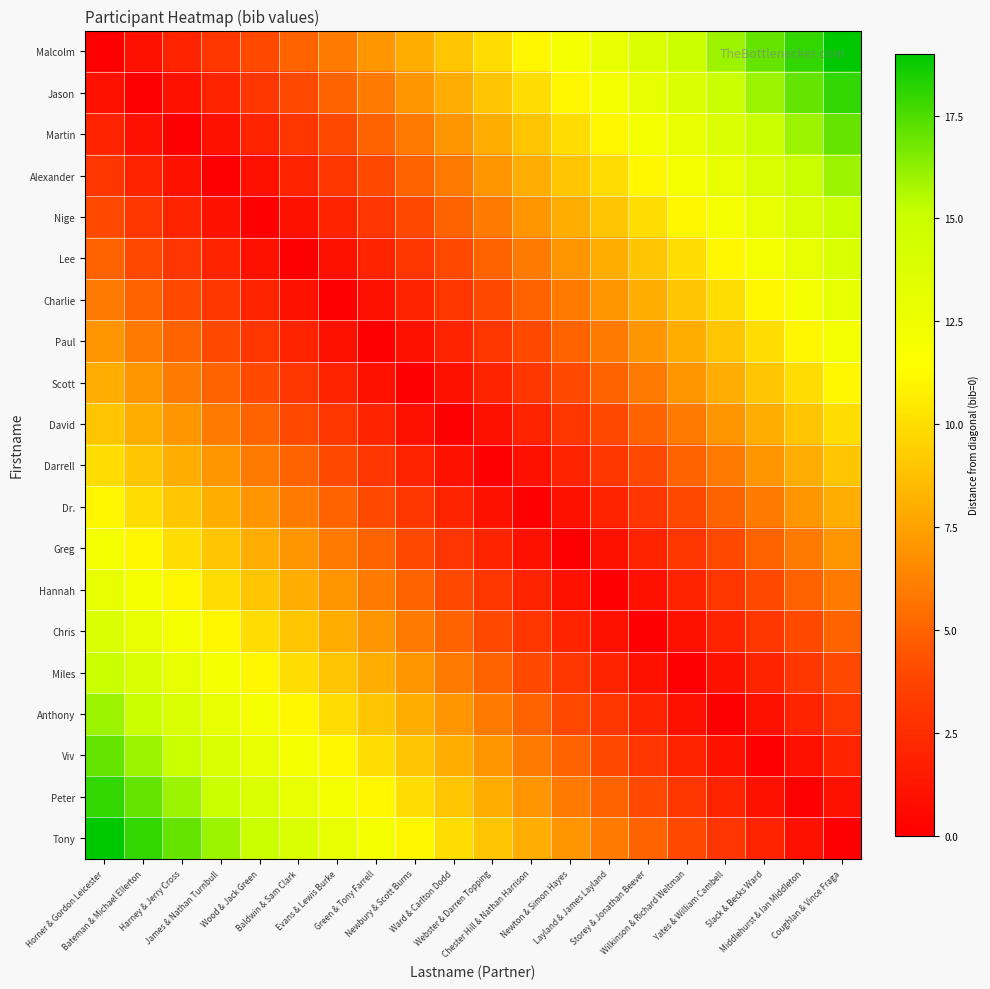

Reading left to right, extract all data points from this chart.

Malcolm: Horner & Gordon Leicester=0	Bateman & Michael Ellerton=1	Harney & Jerry Cross=2	James & Nathan Turnbull=3	Wood & Jack Green=4	Baldwin & Sam Clark=5	Evans & Lewis Burke=6	Green & Tony Farrell=7	Newbury & Scott Burns=8	Ward & Carlton Dodd=9	Webster & Darren Topping=10	Chester Hill & Nathan Harrison=11	Newton & Simon Hayes=12	Layland & James Layland=13	Storey & Jonathan Beever=14	Wilkinson & Richard Weltman=15	Yates & William Cambell=16	Slack & Becks Ward=17	Middlehurst & Ian Middleton=18	Coughlan & Vince Fraga=19
Jason: Horner & Gordon Leicester=1	Bateman & Michael Ellerton=0	Harney & Jerry Cross=1	James & Nathan Turnbull=2	Wood & Jack Green=3	Baldwin & Sam Clark=4	Evans & Lewis Burke=5	Green & Tony Farrell=6	Newbury & Scott Burns=7	Ward & Carlton Dodd=8	Webster & Darren Topping=9	Chester Hill & Nathan Harrison=10	Newton & Simon Hayes=11	Layland & James Layland=12	Storey & Jonathan Beever=13	Wilkinson & Richard Weltman=14	Yates & William Cambell=15	Slack & Becks Ward=16	Middlehurst & Ian Middleton=17	Coughlan & Vince Fraga=18
Martin: Horner & Gordon Leicester=2	Bateman & Michael Ellerton=1	Harney & Jerry Cross=0	James & Nathan Turnbull=1	Wood & Jack Green=2	Baldwin & Sam Clark=3	Evans & Lewis Burke=4	Green & Tony Farrell=5	Newbury & Scott Burns=6	Ward & Carlton Dodd=7	Webster & Darren Topping=8	Chester Hill & Nathan Harrison=9	Newton & Simon Hayes=10	Layland & James Layland=11	Storey & Jonathan Beever=12	Wilkinson & Richard Weltman=13	Yates & William Cambell=14	Slack & Becks Ward=15	Middlehurst & Ian Middleton=16	Coughlan & Vince Fraga=17
Alexander: Horner & Gordon Leicester=3	Bateman & Michael Ellerton=2	Harney & Jerry Cross=1	James & Nathan Turnbull=0	Wood & Jack Green=1	Baldwin & Sam Clark=2	Evans & Lewis Burke=3	Green & Tony Farrell=4	Newbury & Scott Burns=5	Ward & Carlton Dodd=6	Webster & Darren Topping=7	Chester Hill & Nathan Harrison=8	Newton & Simon Hayes=9	Layland & James Layland=10	Storey & Jonathan Beever=11	Wilkinson & Richard Weltman=12	Yates & William Cambell=13	Slack & Becks Ward=14	Middlehurst & Ian Middleton=15	Coughlan & Vince Fraga=16
Nige: Horner & Gordon Leicester=4	Bateman & Michael Ellerton=3	Harney & Jerry Cross=2	James & Nathan Turnbull=1	Wood & Jack Green=0	Baldwin & Sam Clark=1	Evans & Lewis Burke=2	Green & Tony Farrell=3	Newbury & Scott Burns=4	Ward & Carlton Dodd=5	Webster & Darren Topping=6	Chester Hill & Nathan Harrison=7	Newton & Simon Hayes=8	Layland & James Layland=9	Storey & Jonathan Beever=10	Wilkinson & Richard Weltman=11	Yates & William Cambell=12	Slack & Becks Ward=13	Middlehurst & Ian Middleton=14	Coughlan & Vince Fraga=15
Lee: Horner & Gordon Leicester=5	Bateman & Michael Ellerton=4	Harney & Jerry Cross=3	James & Nathan Turnbull=2	Wood & Jack Green=1	Baldwin & Sam Clark=0	Evans & Lewis Burke=1	Green & Tony Farrell=2	Newbury & Scott Burns=3	Ward & Carlton Dodd=4	Webster & Darren Topping=5	Chester Hill & Nathan Harrison=6	Newton & Simon Hayes=7	Layland & James Layland=8	Storey & Jonathan Beever=9	Wilkinson & Richard Weltman=10	Yates & William Cambell=11	Slack & Becks Ward=12	Middlehurst & Ian Middleton=13	Coughlan & Vince Fraga=14
Charlie: Horner & Gordon Leicester=6	Bateman & Michael Ellerton=5	Harney & Jerry Cross=4	James & Nathan Turnbull=3	Wood & Jack Green=2	Baldwin & Sam Clark=1	Evans & Lewis Burke=0	Green & Tony Farrell=1	Newbury & Scott Burns=2	Ward & Carlton Dodd=3	Webster & Darren Topping=4	Chester Hill & Nathan Harrison=5	Newton & Simon Hayes=6	Layland & James Layland=7	Storey & Jonathan Beever=8	Wilkinson & Richard Weltman=9	Yates & William Cambell=10	Slack & Becks Ward=11	Middlehurst & Ian Middleton=12	Coughlan & Vince Fraga=13
Paul: Horner & Gordon Leicester=7	Bateman & Michael Ellerton=6	Harney & Jerry Cross=5	James & Nathan Turnbull=4	Wood & Jack Green=3	Baldwin & Sam Clark=2	Evans & Lewis Burke=1	Green & Tony Farrell=0	Newbury & Scott Burns=1	Ward & Carlton Dodd=2	Webster & Darren Topping=3	Chester Hill & Nathan Harrison=4	Newton & Simon Hayes=5	Layland & James Layland=6	Storey & Jonathan Beever=7	Wilkinson & Richard Weltman=8	Yates & William Cambell=9	Slack & Becks Ward=10	Middlehurst & Ian Middleton=11	Coughlan & Vince Fraga=12
Scott: Horner & Gordon Leicester=8	Bateman & Michael Ellerton=7	Harney & Jerry Cross=6	James & Nathan Turnbull=5	Wood & Jack Green=4	Baldwin & Sam Clark=3	Evans & Lewis Burke=2	Green & Tony Farrell=1	Newbury & Scott Burns=0	Ward & Carlton Dodd=1	Webster & Darren Topping=2	Chester Hill & Nathan Harrison=3	Newton & Simon Hayes=4	Layland & James Layland=5	Storey & Jonathan Beever=6	Wilkinson & Richard Weltman=7	Yates & William Cambell=8	Slack & Becks Ward=9	Middlehurst & Ian Middleton=10	Coughlan & Vince Fraga=11
David: Horner & Gordon Leicester=9	Bateman & Michael Ellerton=8	Harney & Jerry Cross=7	James & Nathan Turnbull=6	Wood & Jack Green=5	Baldwin & Sam Clark=4	Evans & Lewis Burke=3	Green & Tony Farrell=2	Newbury & Scott Burns=1	Ward & Carlton Dodd=0	Webster & Darren Topping=1	Chester Hill & Nathan Harrison=2	Newton & Simon Hayes=3	Layland & James Layland=4	Storey & Jonathan Beever=5	Wilkinson & Richard Weltman=6	Yates & William Cambell=7	Slack & Becks Ward=8	Middlehurst & Ian Middleton=9	Coughlan & Vince Fraga=10
Darrell: Horner & Gordon Leicester=10	Bateman & Michael Ellerton=9	Harney & Jerry Cross=8	James & Nathan Turnbull=7	Wood & Jack Green=6	Baldwin & Sam Clark=5	Evans & Lewis Burke=4	Green & Tony Farrell=3	Newbury & Scott Burns=2	Ward & Carlton Dodd=1	Webster & Darren Topping=0	Chester Hill & Nathan Harrison=1	Newton & Simon Hayes=2	Layland & James Layland=3	Storey & Jonathan Beever=4	Wilkinson & Richard Weltman=5	Yates & William Cambell=6	Slack & Becks Ward=7	Middlehurst & Ian Middleton=8	Coughlan & Vince Fraga=9
Dr.: Horner & Gordon Leicester=11	Bateman & Michael Ellerton=10	Harney & Jerry Cross=9	James & Nathan Turnbull=8	Wood & Jack Green=7	Baldwin & Sam Clark=6	Evans & Lewis Burke=5	Green & Tony Farrell=4	Newbury & Scott Burns=3	Ward & Carlton Dodd=2	Webster & Darren Topping=1	Chester Hill & Nathan Harrison=0	Newton & Simon Hayes=1	Layland & James Layland=2	Storey & Jonathan Beever=3	Wilkinson & Richard Weltman=4	Yates & William Cambell=5	Slack & Becks Ward=6	Middlehurst & Ian Middleton=7	Coughlan & Vince Fraga=8
Greg: Horner & Gordon Leicester=12	Bateman & Michael Ellerton=11	Harney & Jerry Cross=10	James & Nathan Turnbull=9	Wood & Jack Green=8	Baldwin & Sam Clark=7	Evans & Lewis Burke=6	Green & Tony Farrell=5	Newbury & Scott Burns=4	Ward & Carlton Dodd=3	Webster & Darren Topping=2	Chester Hill & Nathan Harrison=1	Newton & Simon Hayes=0	Layland & James Layland=1	Storey & Jonathan Beever=2	Wilkinson & Richard Weltman=3	Yates & William Cambell=4	Slack & Becks Ward=5	Middlehurst & Ian Middleton=6	Coughlan & Vince Fraga=7
Hannah: Horner & Gordon Leicester=13	Bateman & Michael Ellerton=12	Harney & Jerry Cross=11	James & Nathan Turnbull=10	Wood & Jack Green=9	Baldwin & Sam Clark=8	Evans & Lewis Burke=7	Green & Tony Farrell=6	Newbury & Scott Burns=5	Ward & Carlton Dodd=4	Webster & Darren Topping=3	Chester Hill & Nathan Harrison=2	Newton & Simon Hayes=1	Layland & James Layland=0	Storey & Jonathan Beever=1	Wilkinson & Richard Weltman=2	Yates & William Cambell=3	Slack & Becks Ward=4	Middlehurst & Ian Middleton=5	Coughlan & Vince Fraga=6
Chris: Horner & Gordon Leicester=14	Bateman & Michael Ellerton=13	Harney & Jerry Cross=12	James & Nathan Turnbull=11	Wood & Jack Green=10	Baldwin & Sam Clark=9	Evans & Lewis Burke=8	Green & Tony Farrell=7	Newbury & Scott Burns=6	Ward & Carlton Dodd=5	Webster & Darren Topping=4	Chester Hill & Nathan Harrison=3	Newton & Simon Hayes=2	Layland & James Layland=1	Storey & Jonathan Beever=0	Wilkinson & Richard Weltman=1	Yates & William Cambell=2	Slack & Becks Ward=3	Middlehurst & Ian Middleton=4	Coughlan & Vince Fraga=5
Miles: Horner & Gordon Leicester=15	Bateman & Michael Ellerton=14	Harney & Jerry Cross=13	James & Nathan Turnbull=12	Wood & Jack Green=11	Baldwin & Sam Clark=10	Evans & Lewis Burke=9	Green & Tony Farrell=8	Newbury & Scott Burns=7	Ward & Carlton Dodd=6	Webster & Darren Topping=5	Chester Hill & Nathan Harrison=4	Newton & Simon Hayes=3	Layland & James Layland=2	Storey & Jonathan Beever=1	Wilkinson & Richard Weltman=0	Yates & William Cambell=1	Slack & Becks Ward=2	Middlehurst & Ian Middleton=3	Coughlan & Vince Fraga=4
Anthony: Horner & Gordon Leicester=16	Bateman & Michael Ellerton=15	Harney & Jerry Cross=14	James & Nathan Turnbull=13	Wood & Jack Green=12	Baldwin & Sam Clark=11	Evans & Lewis Burke=10	Green & Tony Farrell=9	Newbury & Scott Burns=8	Ward & Carlton Dodd=7	Webster & Darren Topping=6	Chester Hill & Nathan Harrison=5	Newton & Simon Hayes=4	Layland & James Layland=3	Storey & Jonathan Beever=2	Wilkinson & Richard Weltman=1	Yates & William Cambell=0	Slack & Becks Ward=1	Middlehurst & Ian Middleton=2	Coughlan & Vince Fraga=3
Viv: Horner & Gordon Leicester=17	Bateman & Michael Ellerton=16	Harney & Jerry Cross=15	James & Nathan Turnbull=14	Wood & Jack Green=13	Baldwin & Sam Clark=12	Evans & Lewis Burke=11	Green & Tony Farrell=10	Newbury & Scott Burns=9	Ward & Carlton Dodd=8	Webster & Darren Topping=7	Chester Hill & Nathan Harrison=6	Newton & Simon Hayes=5	Layland & James Layland=4	Storey & Jonathan Beever=3	Wilkinson & Richard Weltman=2	Yates & William Cambell=1	Slack & Becks Ward=0	Middlehurst & Ian Middleton=1	Coughlan & Vince Fraga=2
Peter: Horner & Gordon Leicester=18	Bateman & Michael Ellerton=17	Harney & Jerry Cross=16	James & Nathan Turnbull=15	Wood & Jack Green=14	Baldwin & Sam Clark=13	Evans & Lewis Burke=12	Green & Tony Farrell=11	Newbury & Scott Burns=10	Ward & Carlton Dodd=9	Webster & Darren Topping=8	Chester Hill & Nathan Harrison=7	Newton & Simon Hayes=6	Layland & James Layland=5	Storey & Jonathan Beever=4	Wilkinson & Richard Weltman=3	Yates & William Cambell=2	Slack & Becks Ward=1	Middlehurst & Ian Middleton=0	Coughlan & Vince Fraga=1
Tony: Horner & Gordon Leicester=19	Bateman & Michael Ellerton=18	Harney & Jerry Cross=17	James & Nathan Turnbull=16	Wood & Jack Green=15	Baldwin & Sam Clark=14	Evans & Lewis Burke=13	Green & Tony Farrell=12	Newbury & Scott Burns=11	Ward & Carlton Dodd=10	Webster & Darren Topping=9	Chester Hill & Nathan Harrison=8	Newton & Simon Hayes=7	Layland & James Layland=6	Storey & Jonathan Beever=5	Wilkinson & Richard Weltman=4	Yates & William Cambell=3	Slack & Becks Ward=2	Middlehurst & Ian Middleton=1	Coughlan & Vince Fraga=0